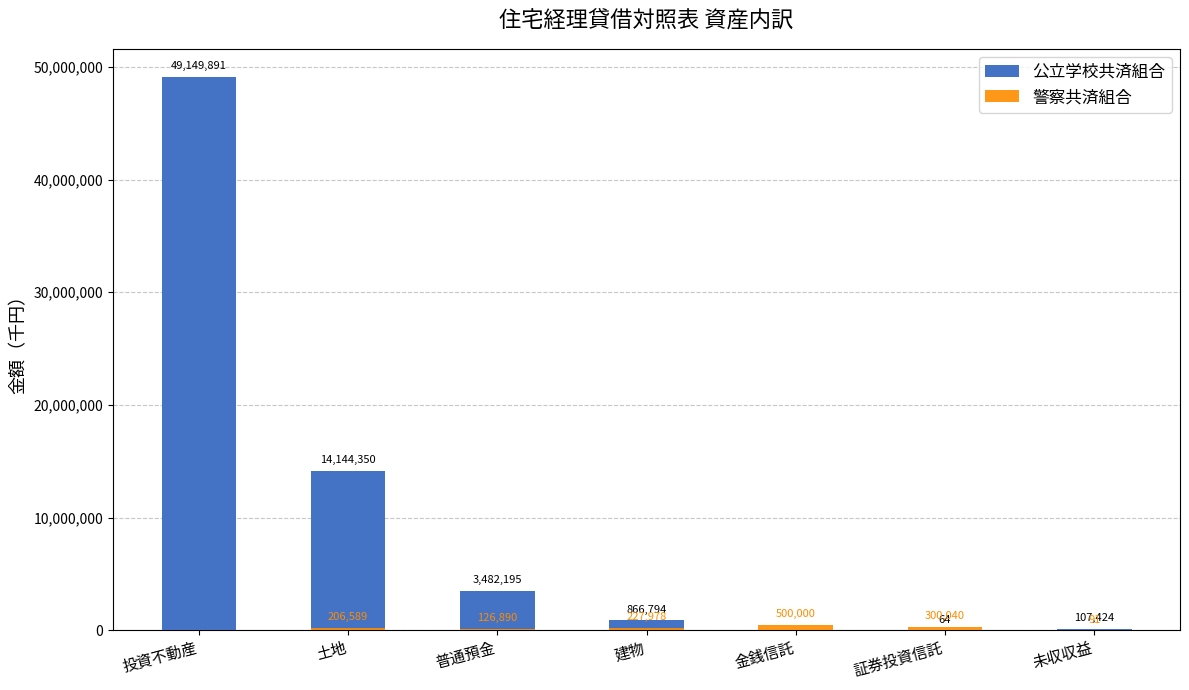

Reading left to right, extract all data points from this chart.

公立学校共済組合: 49149891	14144350	3482195	866794	0	64	107424
警察共済組合: 0	206589	126890	227978	500000	300040	91